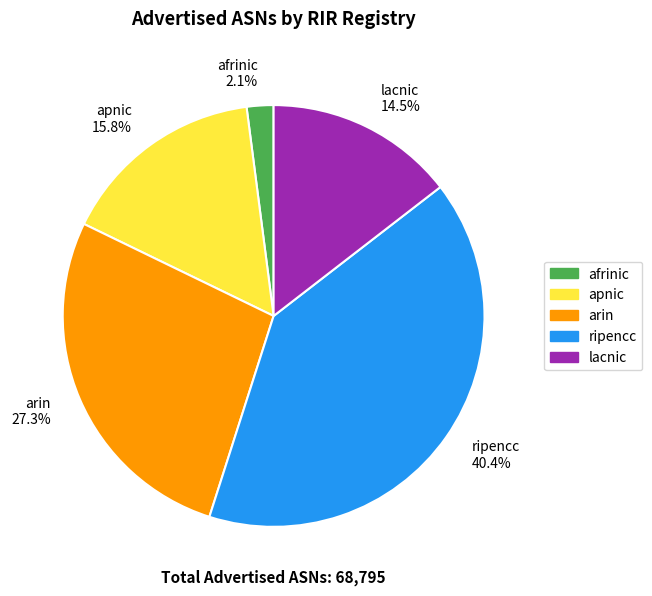

Combined, do ripencc 40.4% and arin 27.3% account for over 50%?

Yes